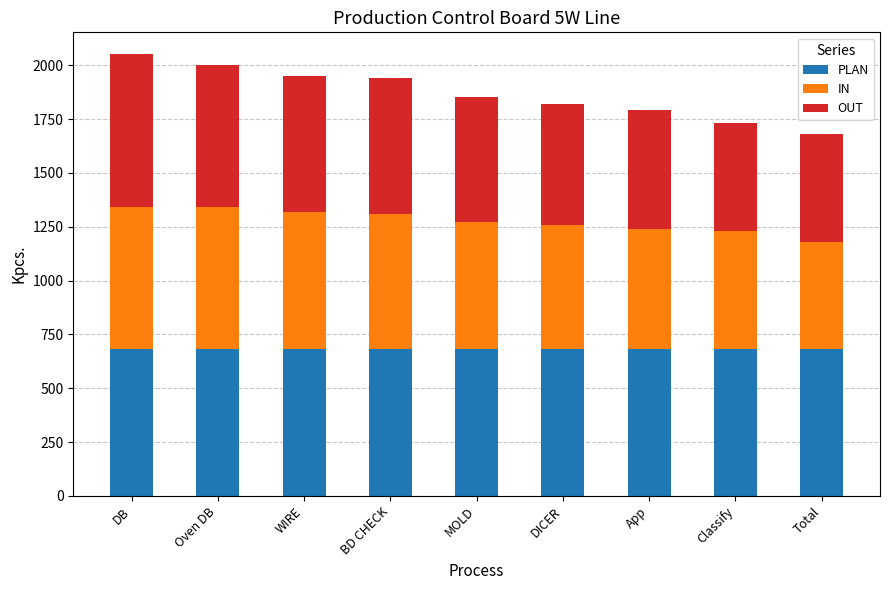

What is the average value of the PLAN series?

680